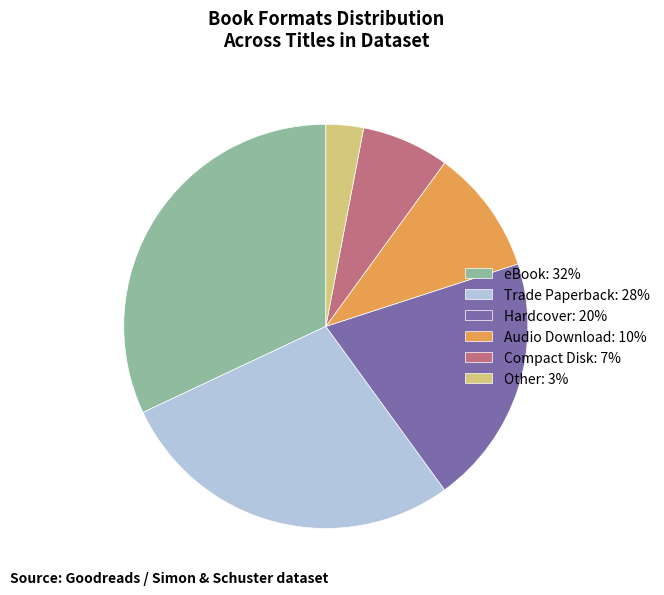

Count the number of slices in the pie.

6